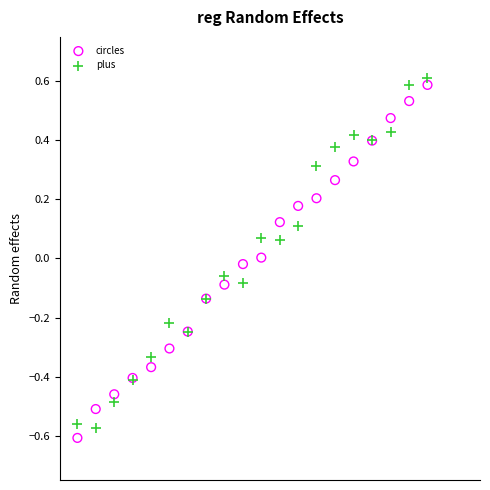

What is the X range (max minus min) for the scatter plot?

1.0